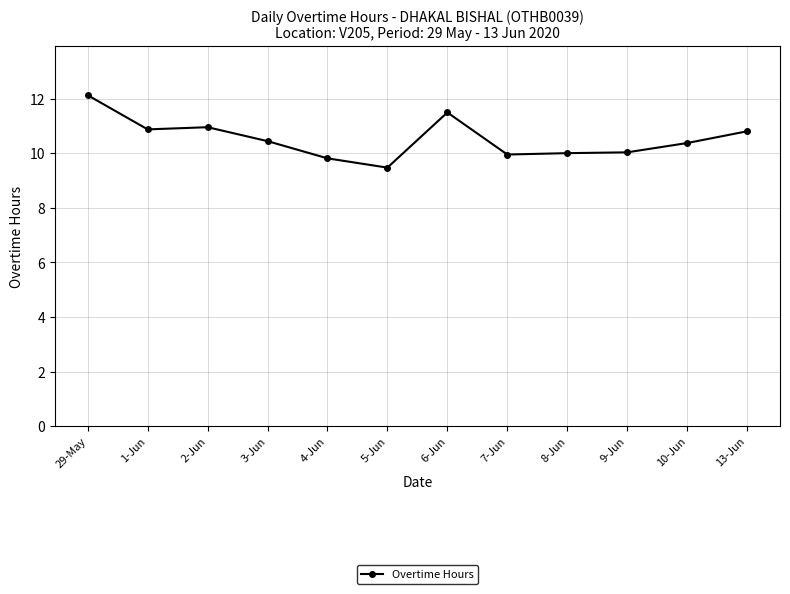

Which label corresponds to the largest value in the chart?

29-May